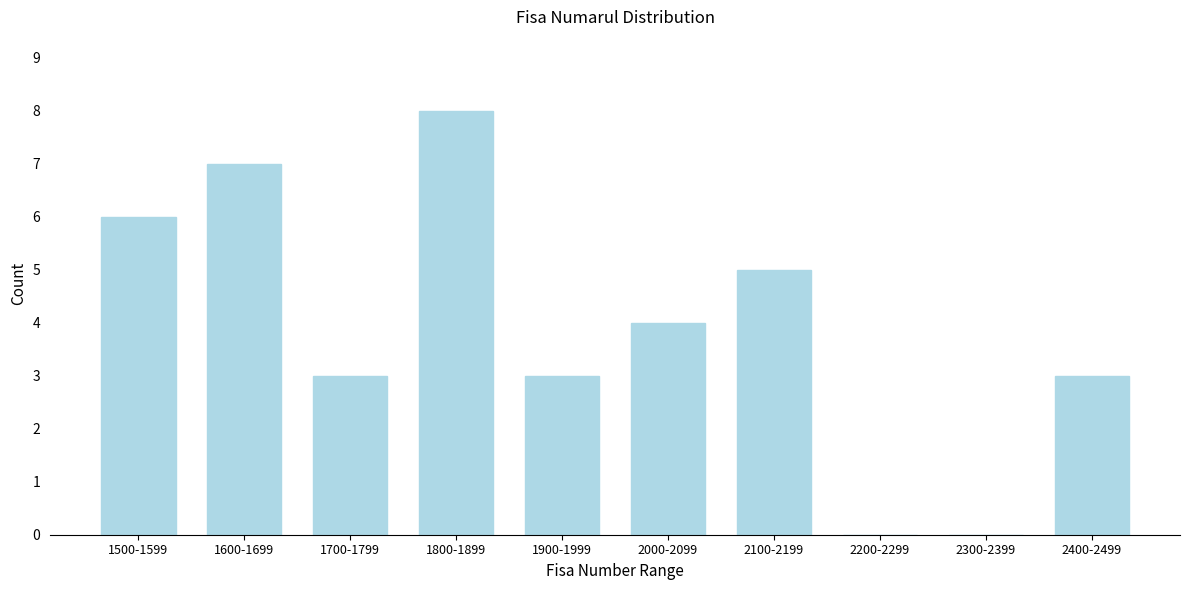

Reading left to right, extract all data points from this chart.

1500-1599=6	1600-1699=7	1700-1799=3	1800-1899=8	1900-1999=3	2000-2099=4	2100-2199=5	2200-2299=0	2300-2399=0	2400-2499=3